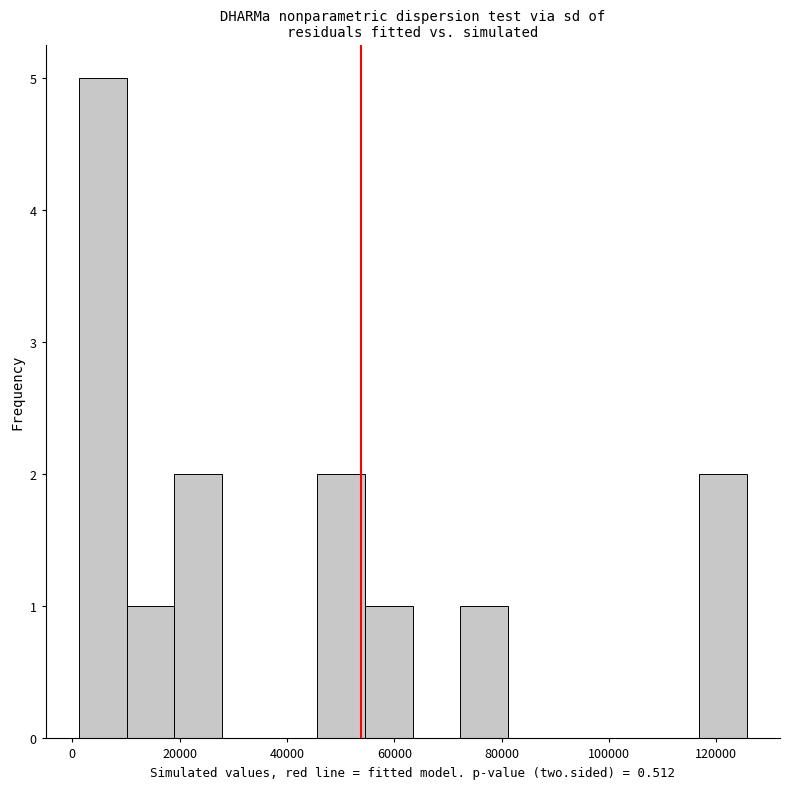

Reading left to right, list every bar in this chart as the range it spans on the x-axis followed by its height. Neither the bar edges nor the heights are printed on the chart, so give them approximately, as read against the axes.

2000 to 10000: 5
10000 to 20000: 1
20000 to 28000: 2
28000 to 36000: 0
36000 to 46000: 0
46000 to 54000: 2
54000 to 64000: 1
64000 to 72000: 0
72000 to 82000: 1
82000 to 90000: 0
90000 to 98000: 0
98000 to 108000: 0
108000 to 116000: 0
116000 to 126000: 2